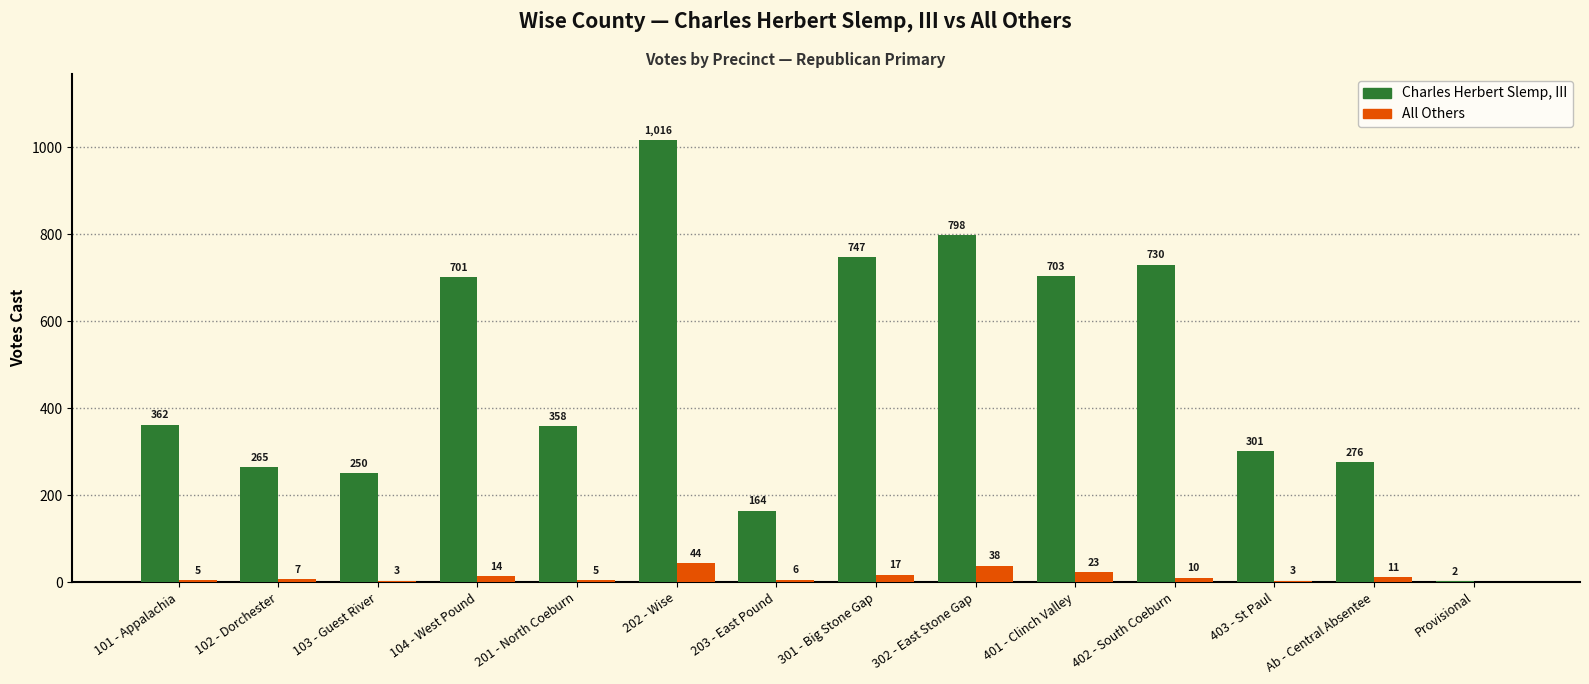

Reading right to left, list all the values displayed in this chart.

Charles Herbert Slemp, III: 2	276	301	730	703	798	747	164	1016	358	701	250	265	362
All Others: 0	11	3	10	23	38	17	6	44	5	14	3	7	5